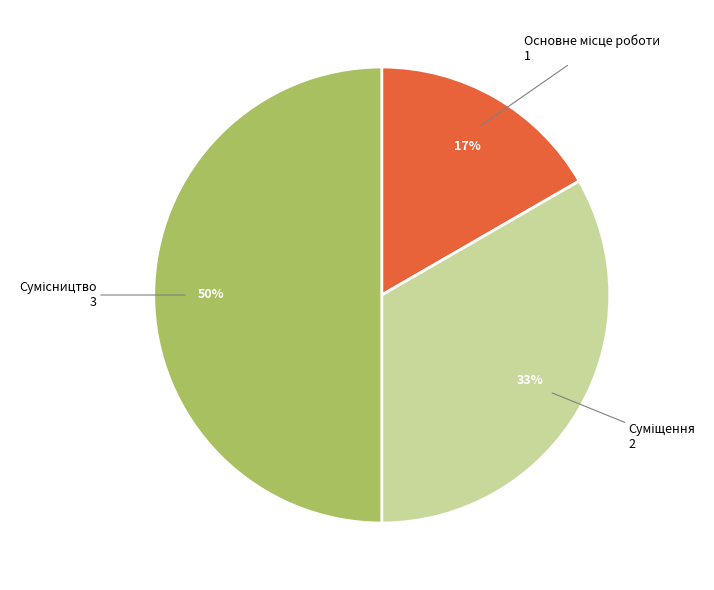

To the nearest percent, what is the difference between the largest and smallest slice percentages?

33%